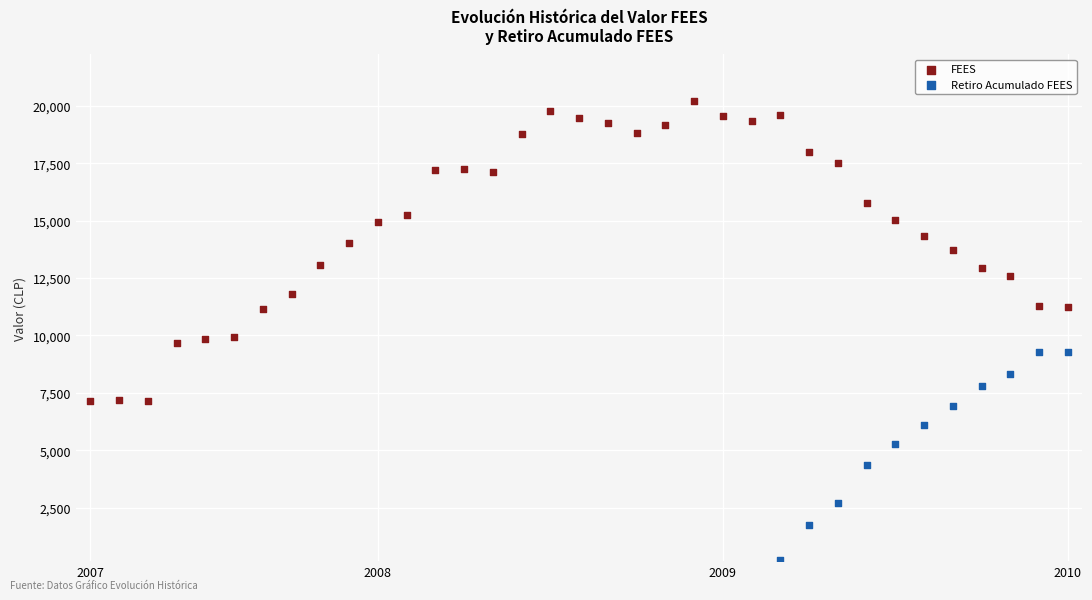

Which series has the largest Y range (max minus min)?

FEES